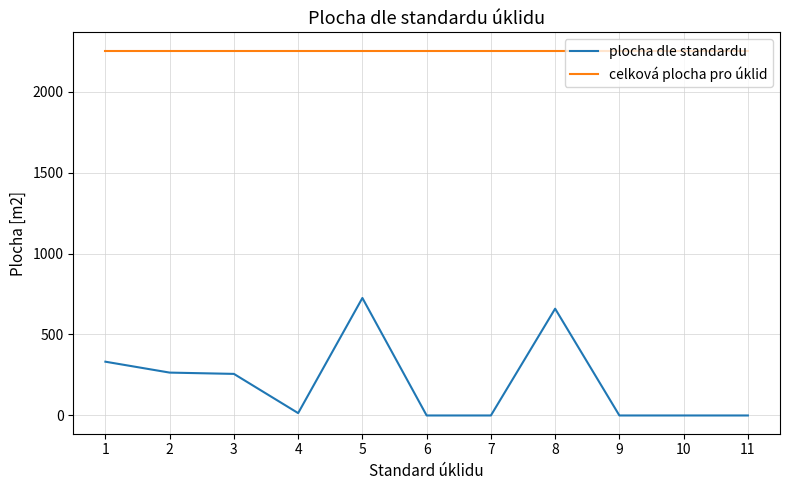

The celková plocha pro úklid series shows 2253.0 at 11. True or false?

True